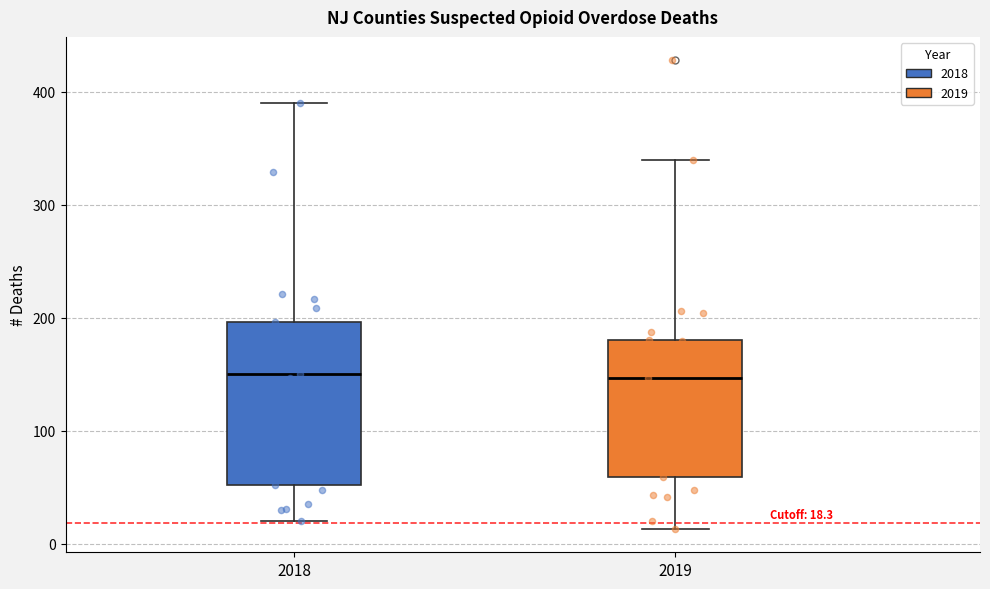

Which box is the tallest, from its lower edge to its upper edge?

2018